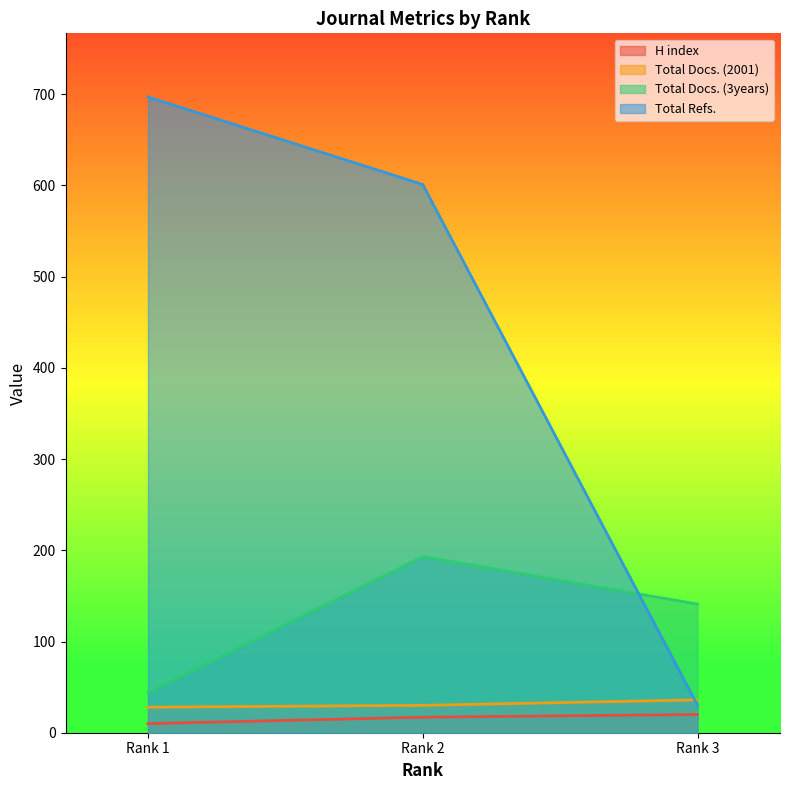

Which series has the largest range (max minus min)?

Total Refs.